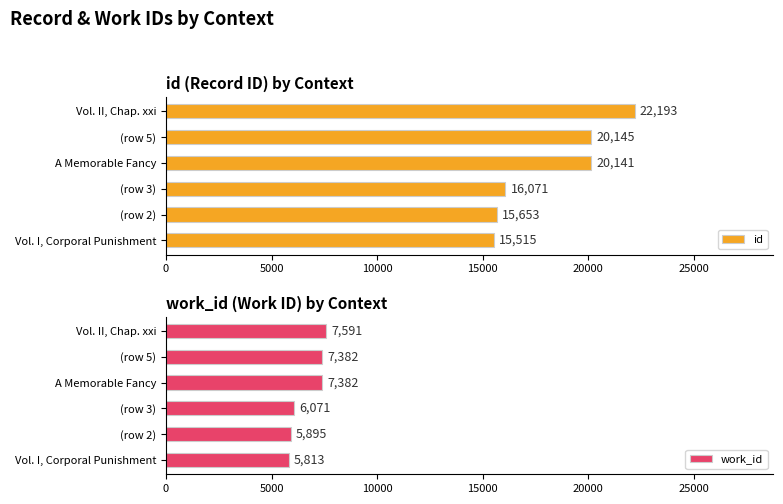

What is the difference between the maximum and minimum values in the id series?

6678